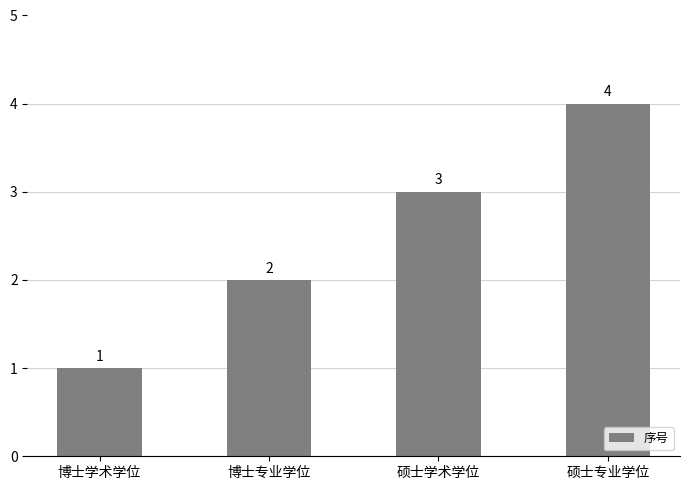

Reading right to left, list all the values displayed in this chart.

4	3	2	1